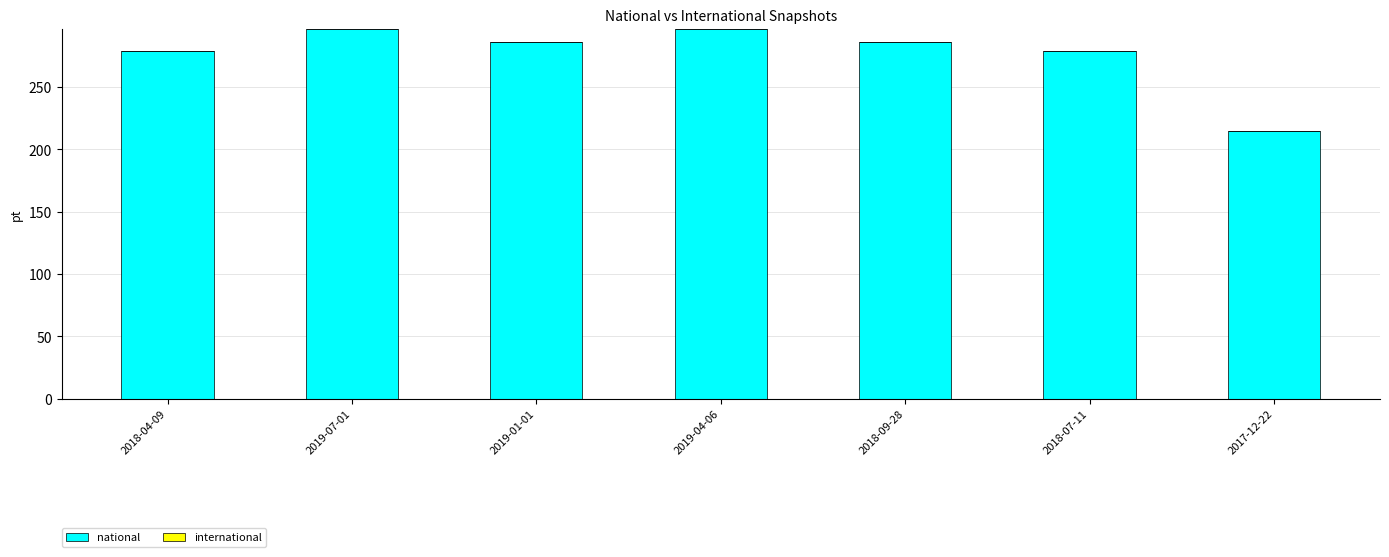

Reading right to left, extract all data points from this chart.

2017-12-22=215	2018-07-11=279	2018-09-28=286	2019-04-06=297	2019-01-01=286	2019-07-01=297	2018-04-09=279